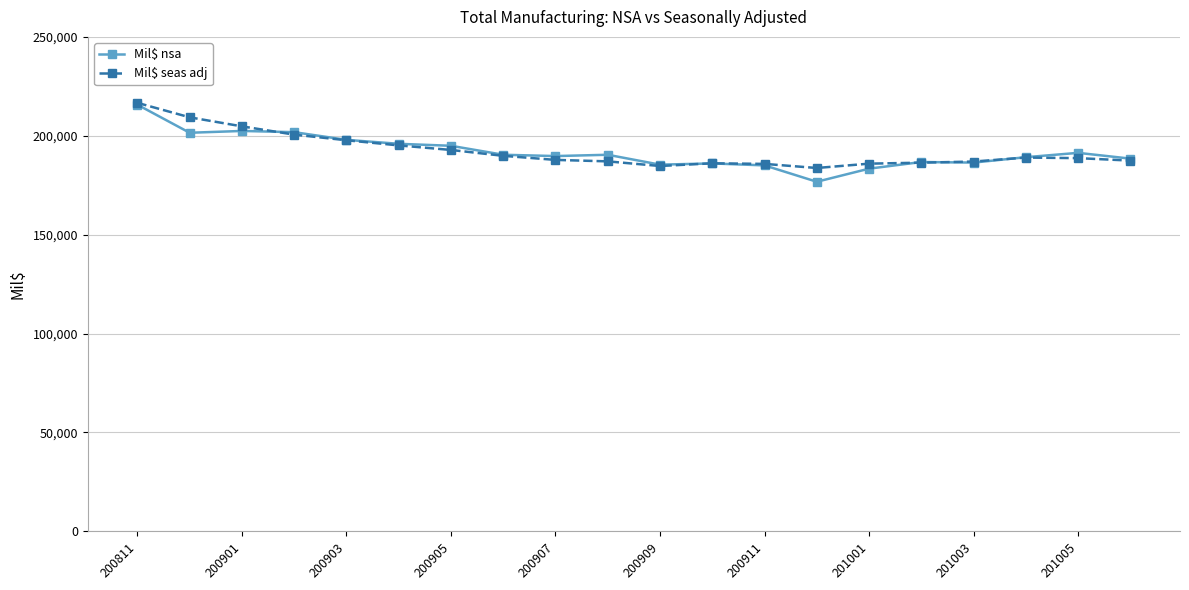

Which series has the widest spread of values?

Mil$ nsa